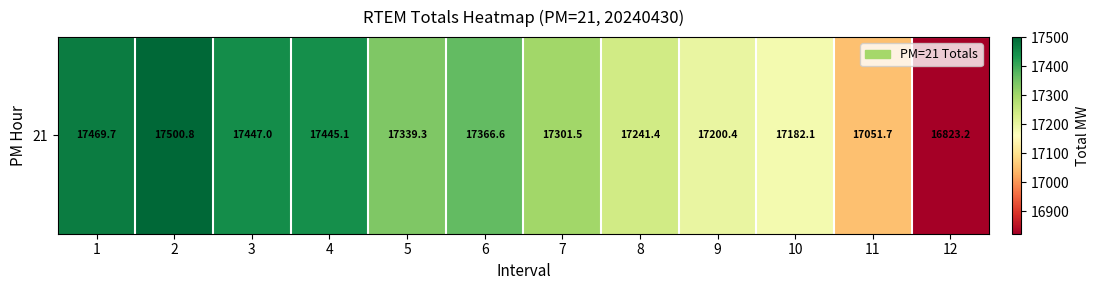

What is the greatest value displayed?

17500.8